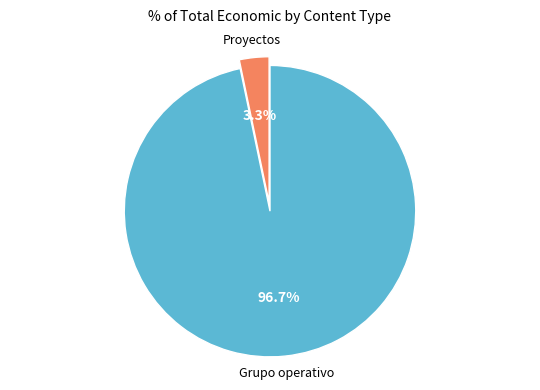

How many slices are in this pie chart?

2